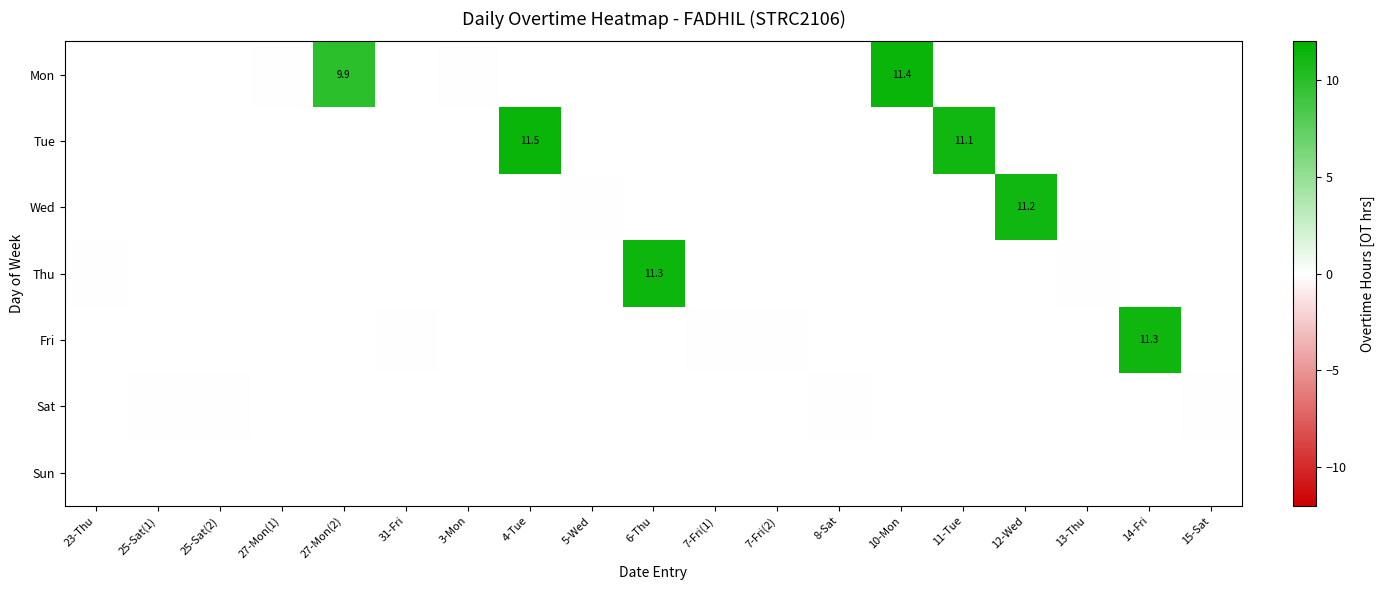

Count the number of categories in the chart.

19